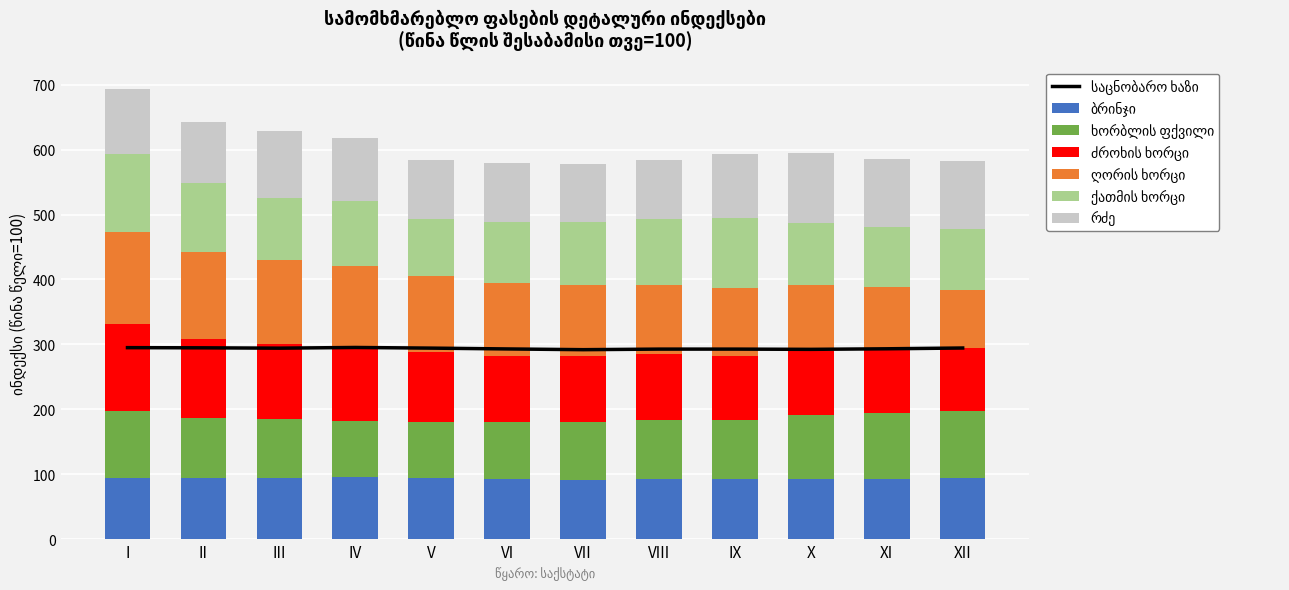

The value of რძე at VII is 90.5. True or false?

True